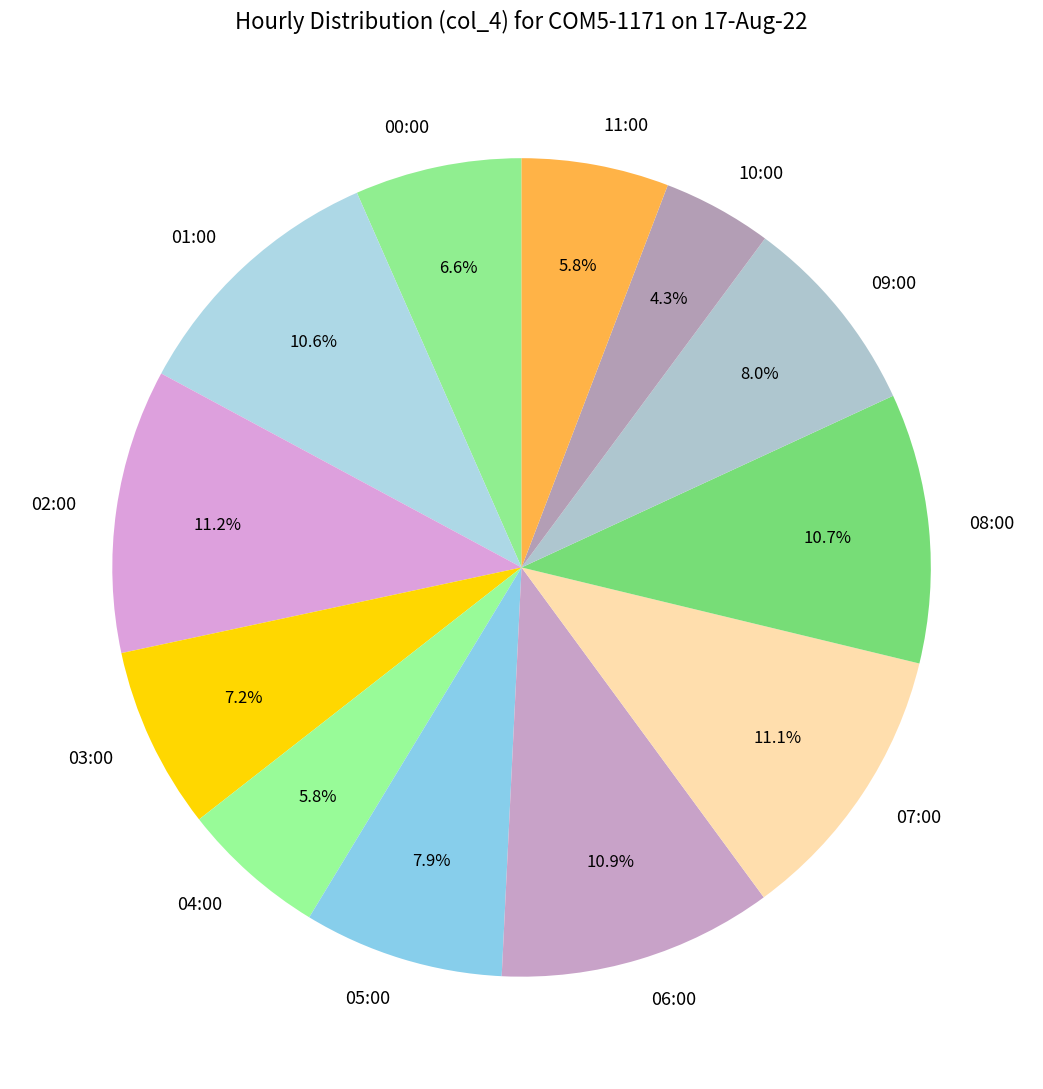

Which has a higher value, 08:00 or 00:00?

08:00